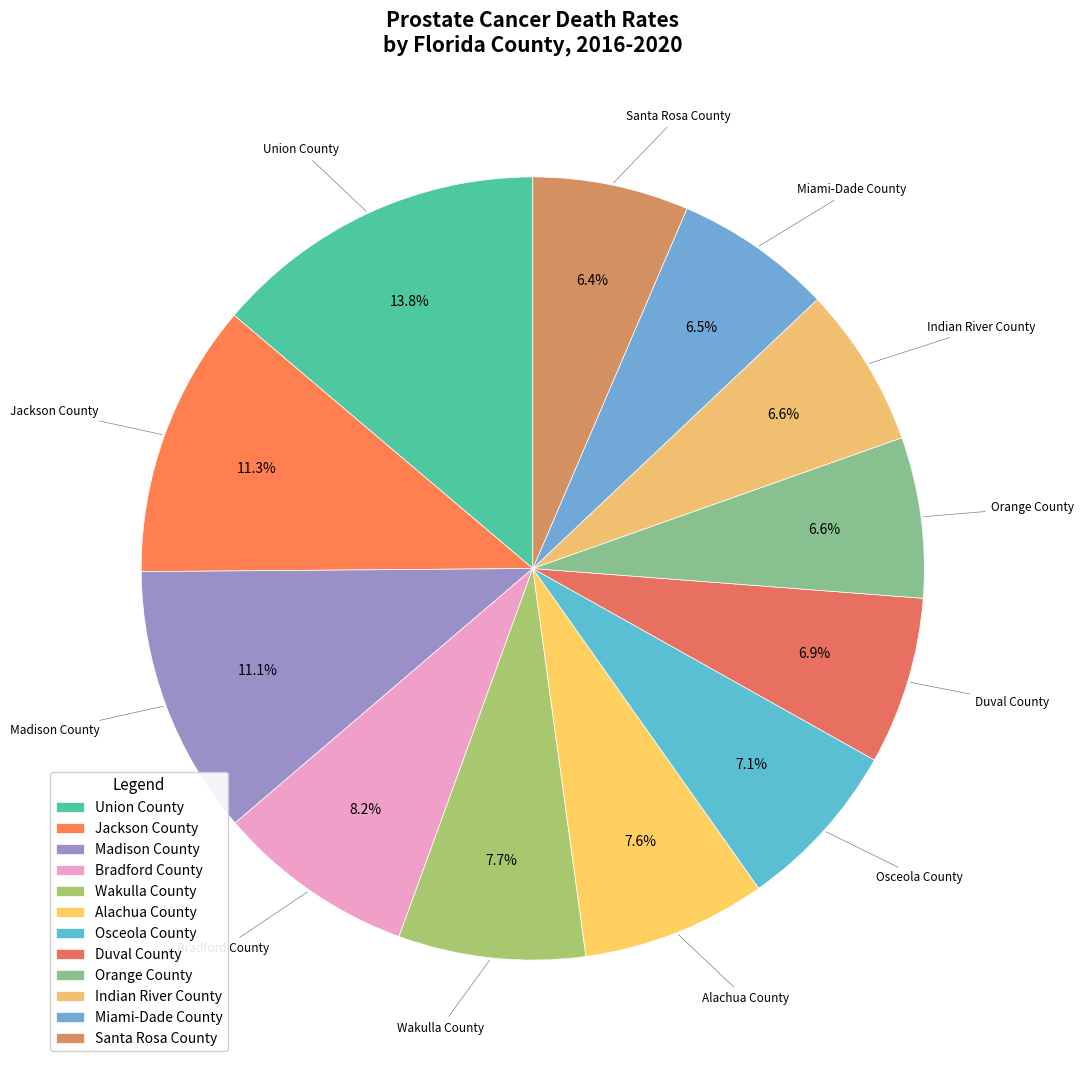

Between Madison County and Santa Rosa County, which is larger?

Madison County